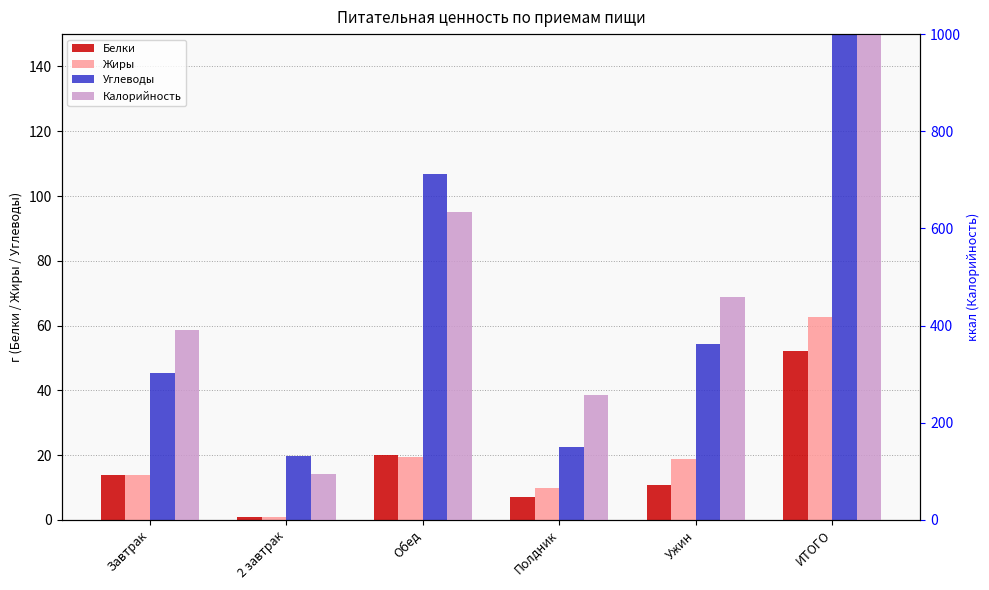

Read the Жиры value at 2 завтрак.

0.8